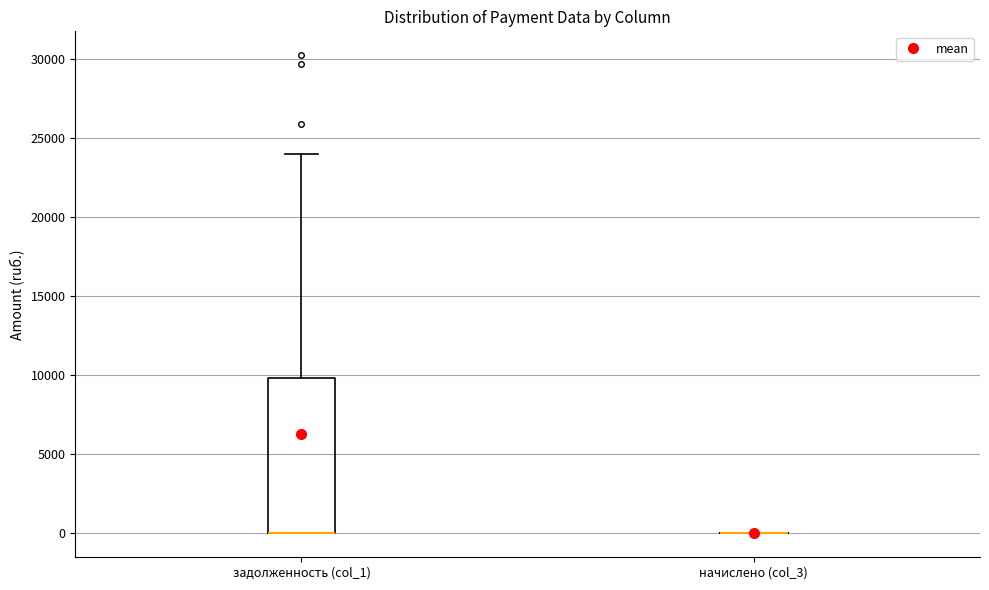

Reading left to right, read every box against the y-axis: the position of its median line, the range the box covers, and the ends of its whiskers. The values are not printed on the chart, so give them approximately, as read against the axis.

задолженность (col_1): median 0 (drawn on the box's lower edge), box 0 to 10000, whiskers 0 to 24000
начислено (col_3): box collapsed to a line at 0, whiskers 0 to 0